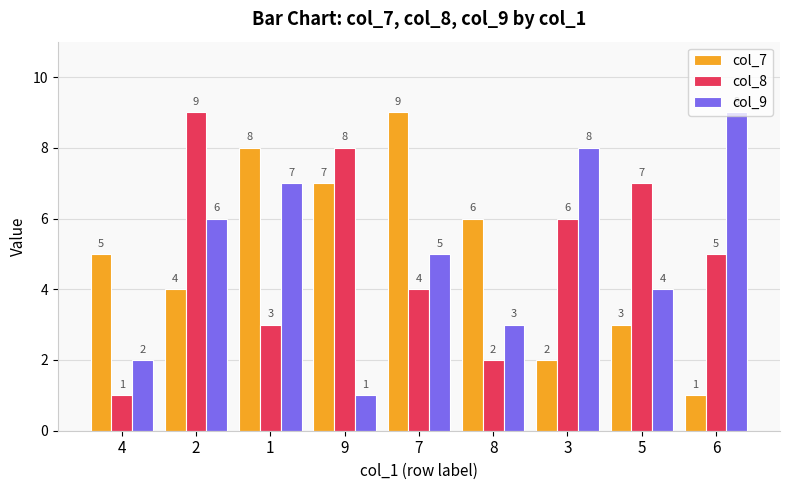

Are the bars horizontal?

No